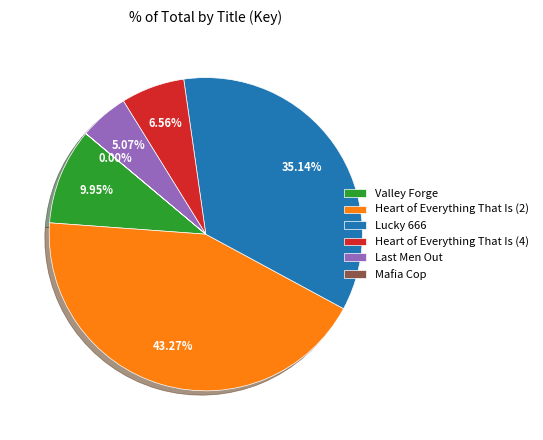

Which category has the biggest portion of the pie?

Heart of Everything That Is (2)